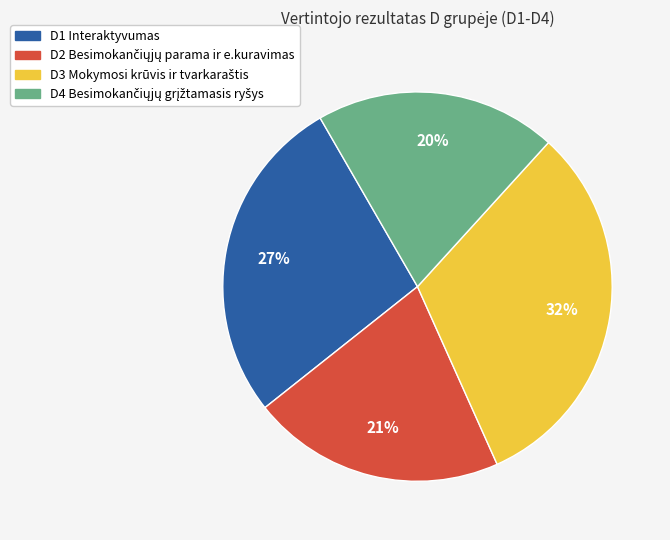

What percentage is the D1 Interaktyvumas slice, to the nearest percent?

27%